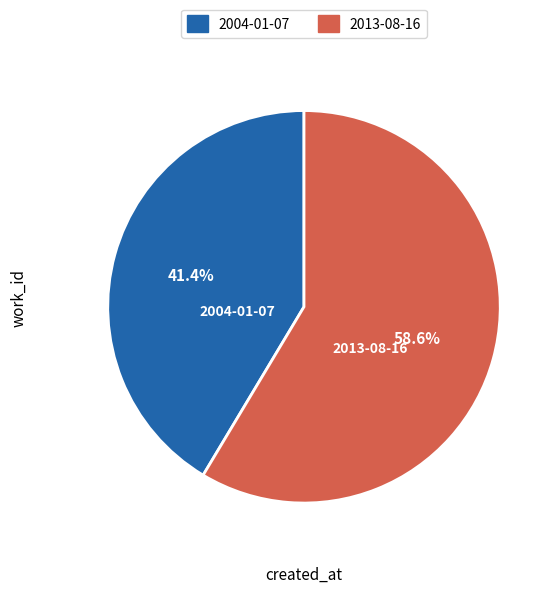

To the nearest percent, what is the combined percentage of 2004-01-07 and 2013-08-16?

100%